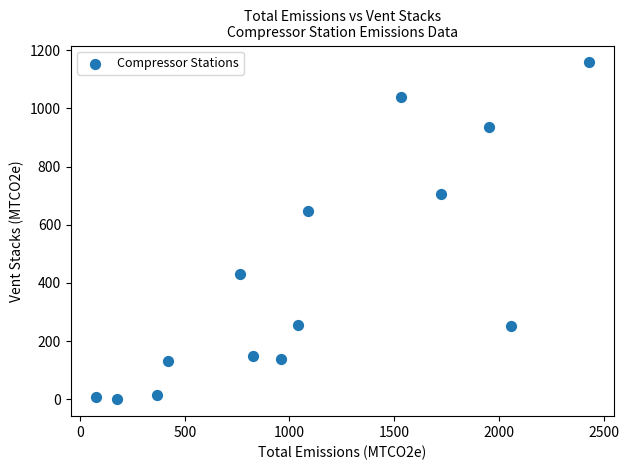

What is the range of X values (max minus min)?

2356.7